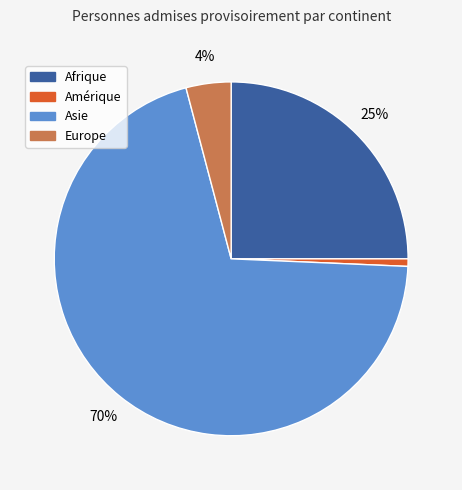

Does Afrique represent more than half of the total?

No